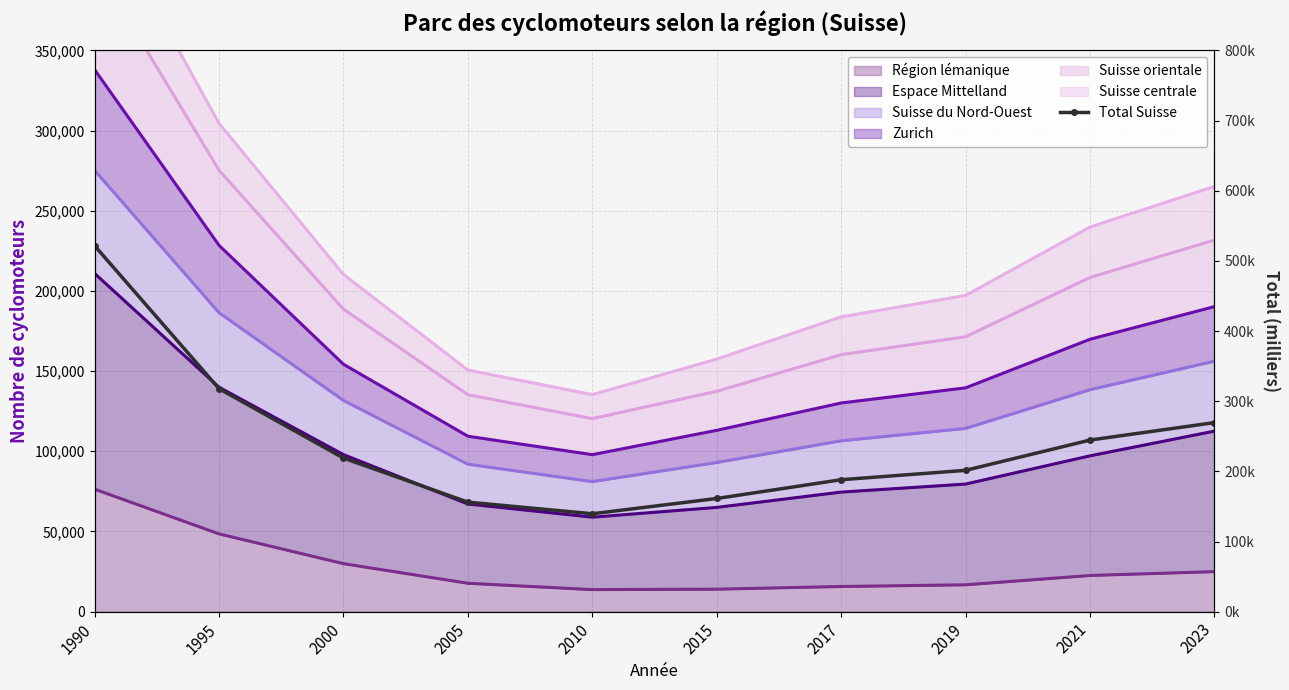

Where is the first local minimum?

2010